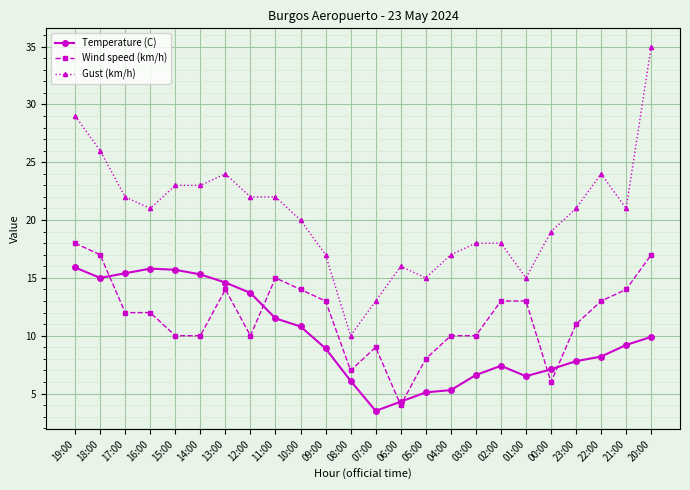

What is the average value of the Wind speed (km/h) series?

11.7